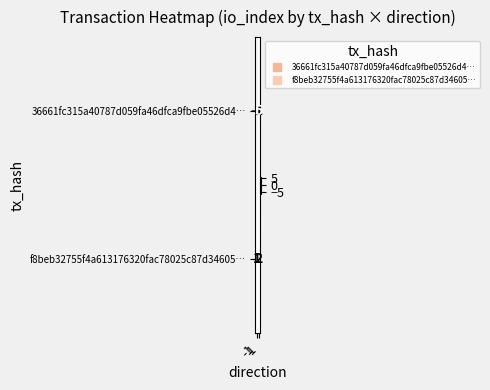

How many distinct data groups are displayed?

2